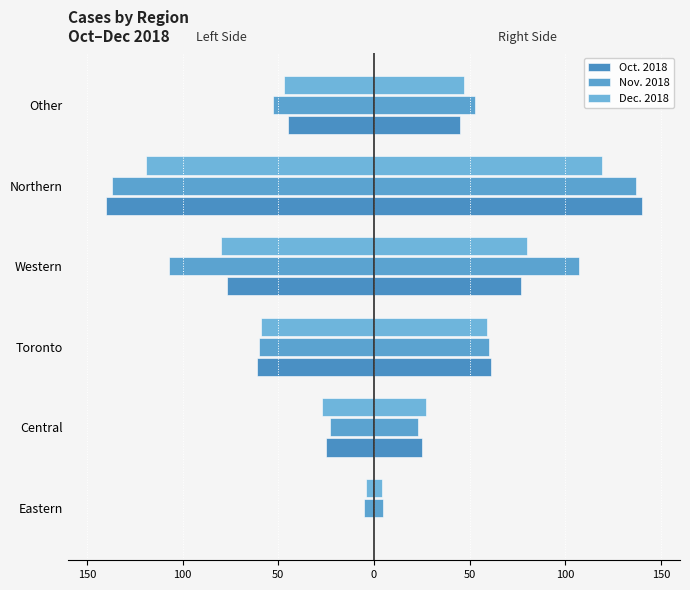

True or false: Dec. 2018 has a value of -8 at Central.

False